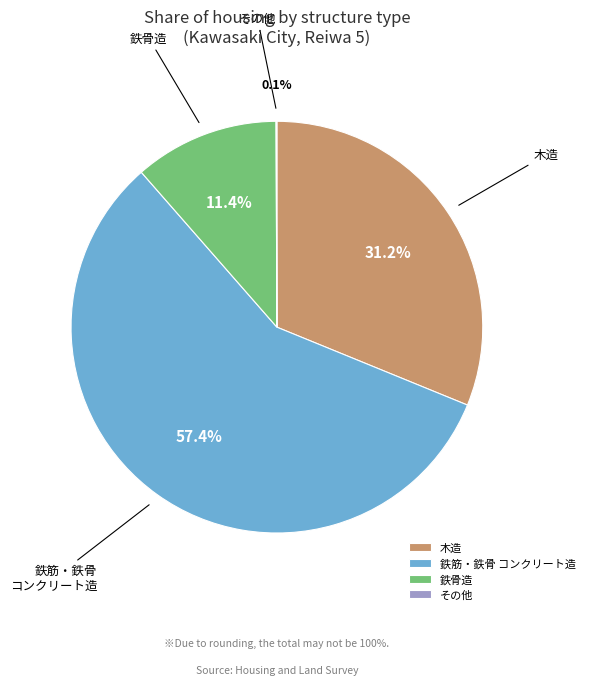

The 木造 slice represents 42% of the pie. True or false?

False